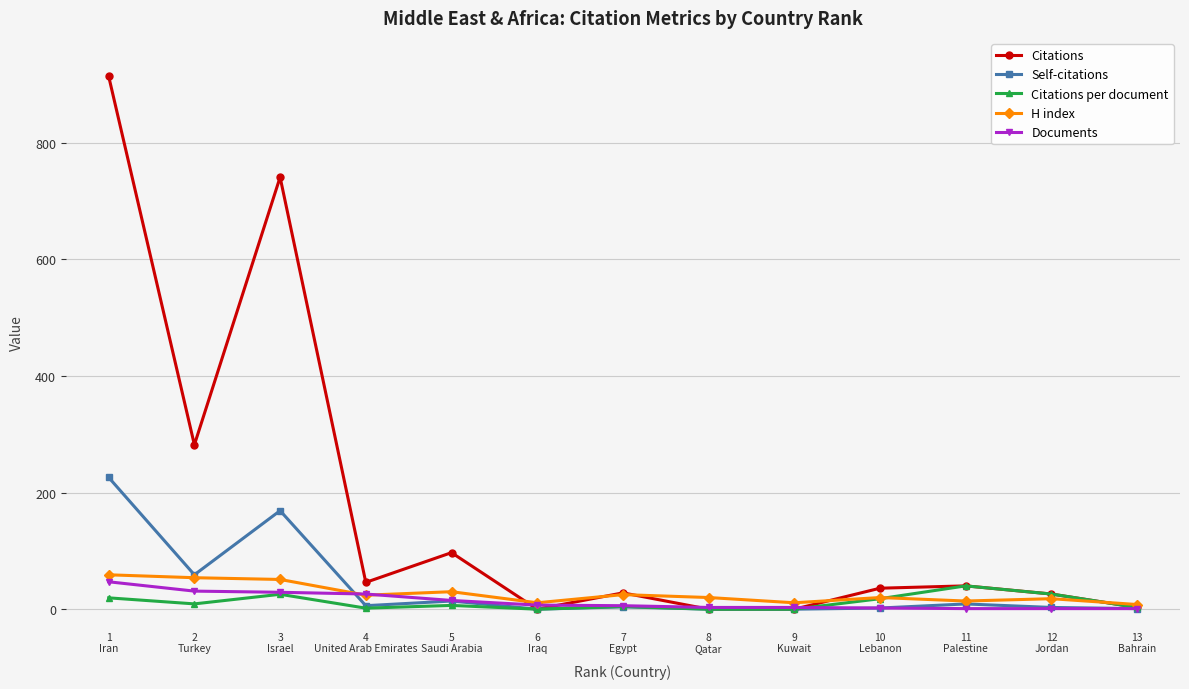

At how many categories does at least one series exceed 526?

2